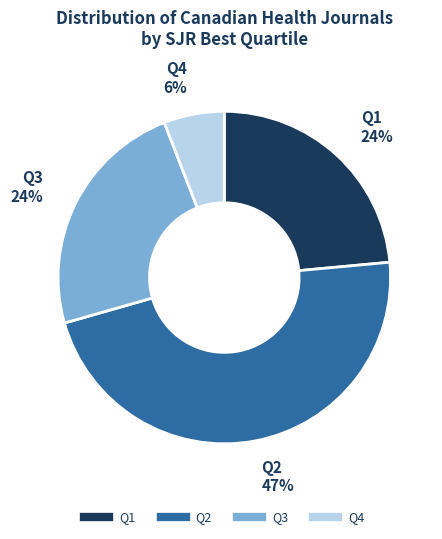

True or false: Q3 accounts for 24% of the total.

True